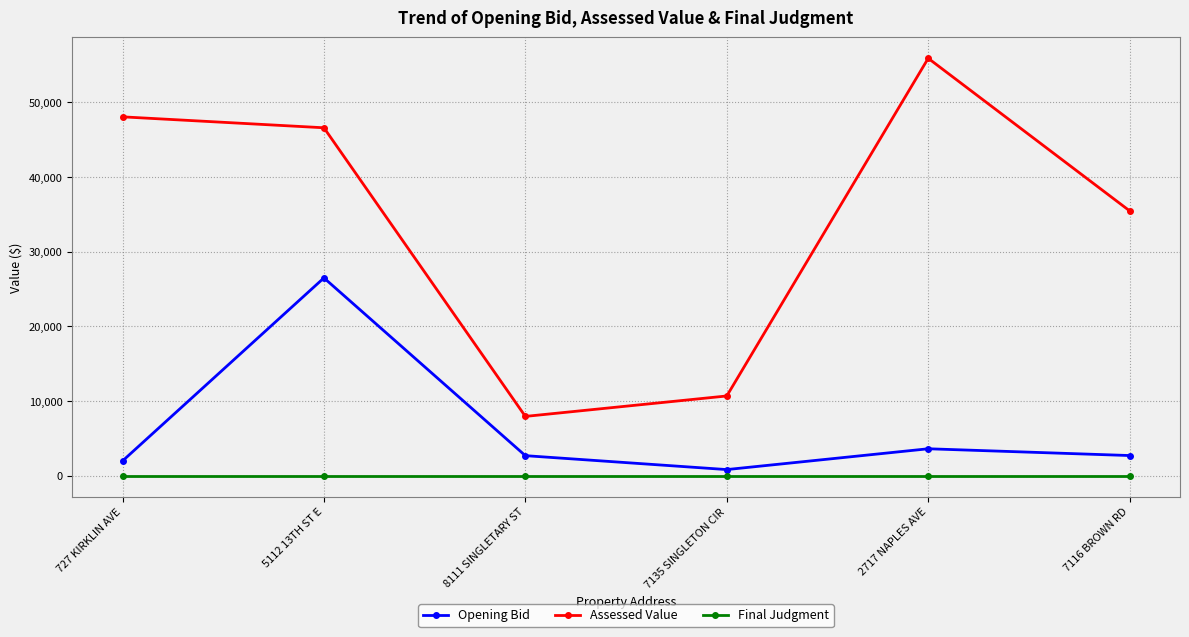

True or false: Final Judgment and Assessed Value cross at least once.

False